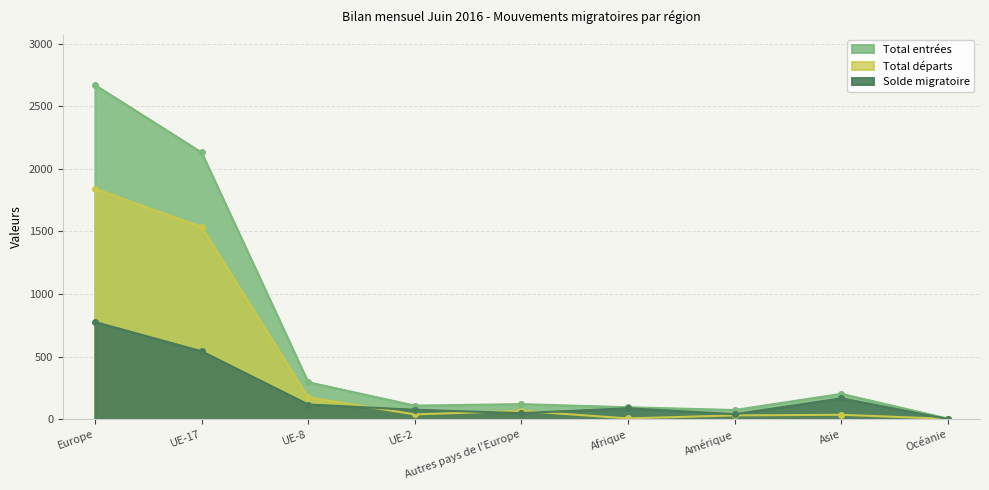

The value of Total entrées at Océanie is 9. True or false?

False